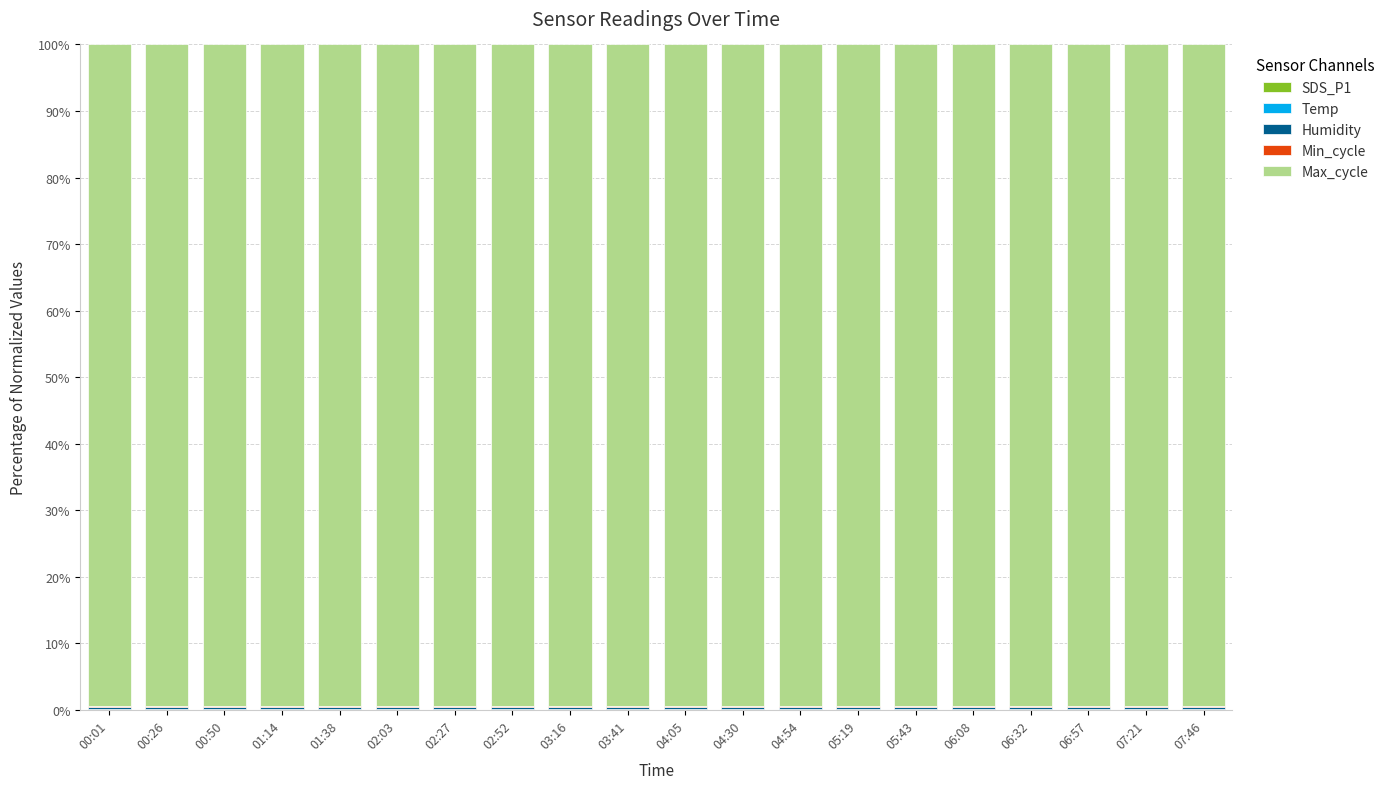

Between 02:03 and 05:43, which is larger?

05:43